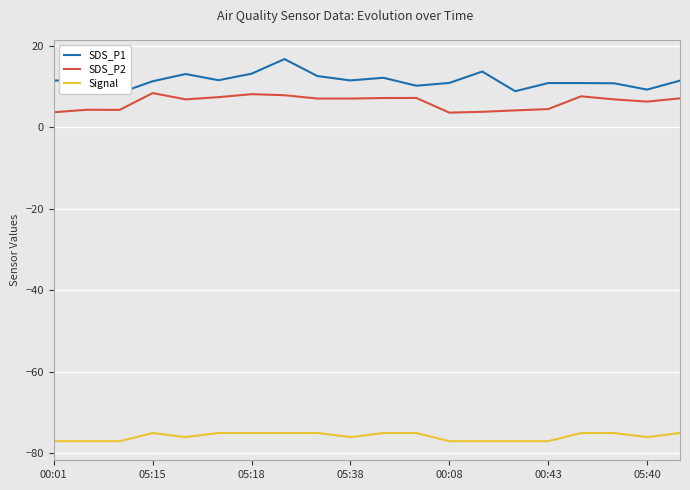

Is it true that Signal equals -15.7 at 05:18?

False